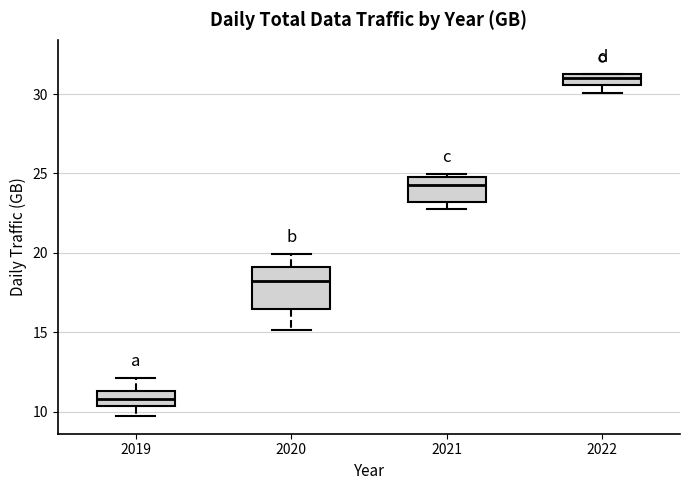

Comparing the boxes themselves (not the whiskers), which one is the tallest?

2020